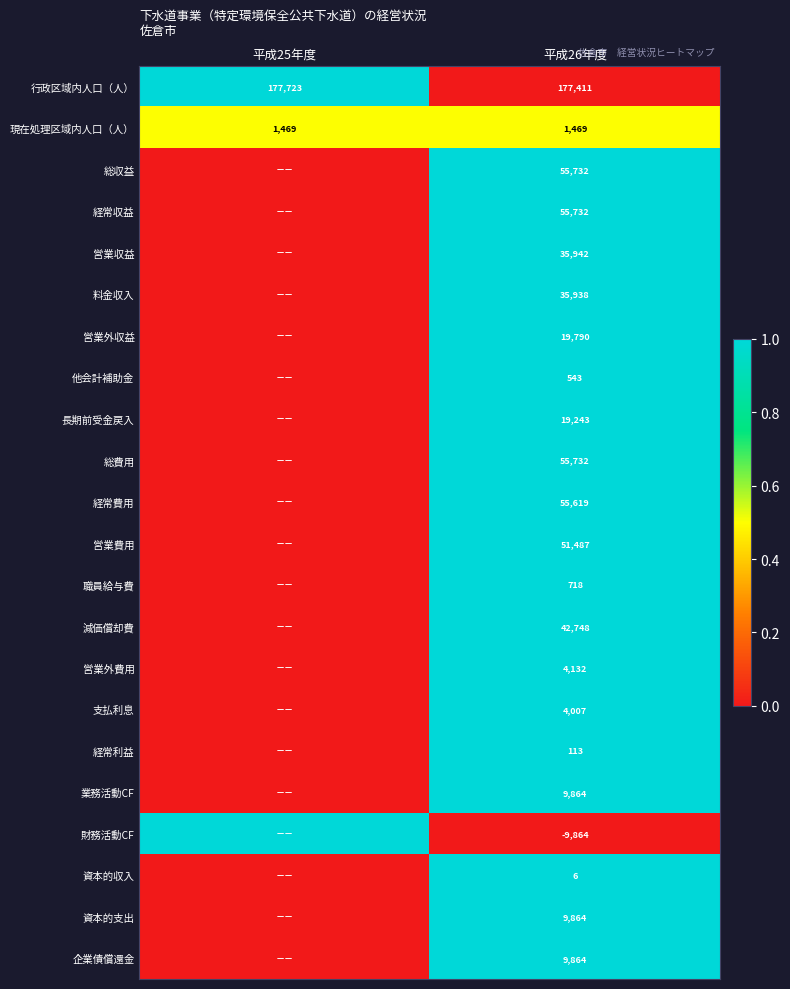

Rank the categories by 行政区域内人口（人） value from highest to lowest.

平成25年度, 平成26年度